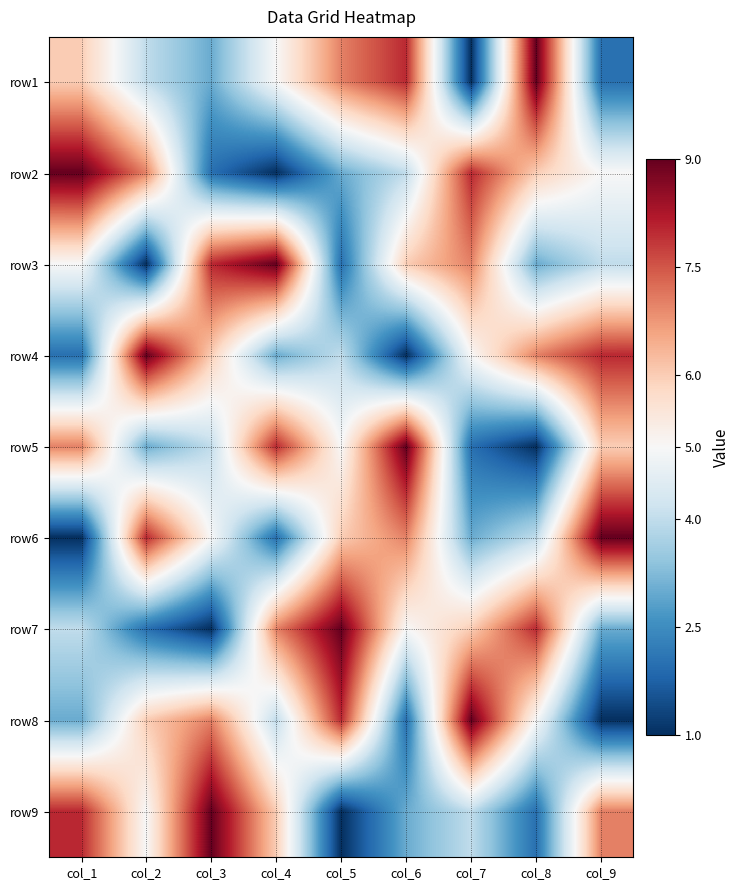

Reading left to right, extract all data points from this chart.

row1: col_1=6	col_2=4	col_3=3	col_4=5	col_5=7	col_6=8	col_7=1	col_8=9	col_9=2
row2: col_1=9	col_2=7	col_3=2	col_4=1	col_5=3	col_6=4	col_7=8	col_8=6	col_9=5
row3: col_1=5	col_2=1	col_3=8	col_4=9	col_5=2	col_6=6	col_7=7	col_8=3	col_9=4
row4: col_1=2	col_2=9	col_3=6	col_4=3	col_5=4	col_6=1	col_7=5	col_8=7	col_9=8
row5: col_1=7	col_2=3	col_3=4	col_4=8	col_5=5	col_6=9	col_7=2	col_8=1	col_9=6
row6: col_1=1	col_2=8	col_3=5	col_4=2	col_5=6	col_6=7	col_7=3	col_8=4	col_9=9
row7: col_1=4	col_2=2	col_3=1	col_4=7	col_5=9	col_6=5	col_7=6	col_8=8	col_9=3
row8: col_1=3	col_2=6	col_3=7	col_4=4	col_5=8	col_6=2	col_7=9	col_8=5	col_9=1
row9: col_1=8	col_2=5	col_3=9	col_4=6	col_5=1	col_6=3	col_7=4	col_8=2	col_9=7